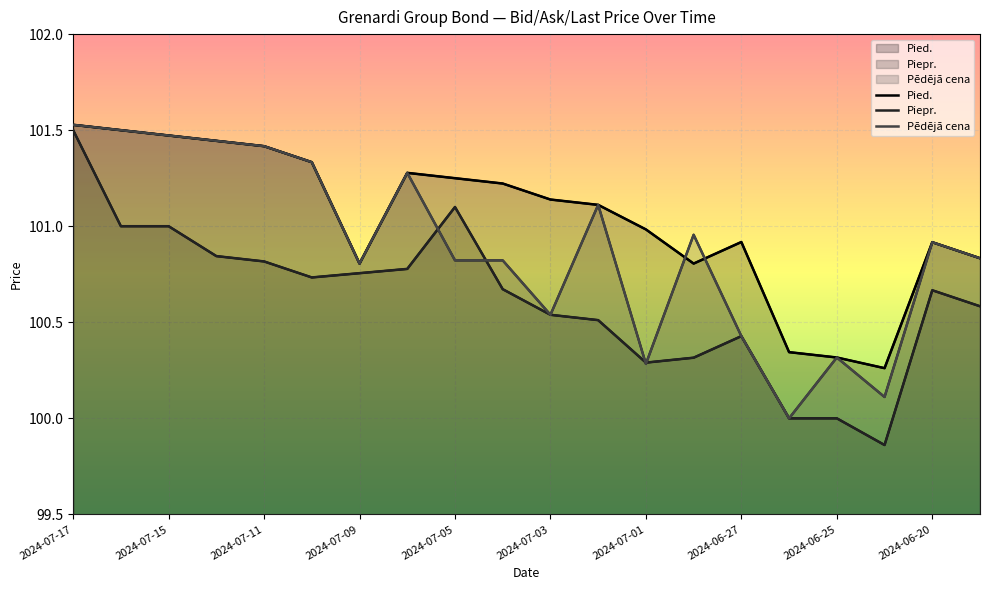

Which label corresponds to the largest value in the chart?

2024-07-17